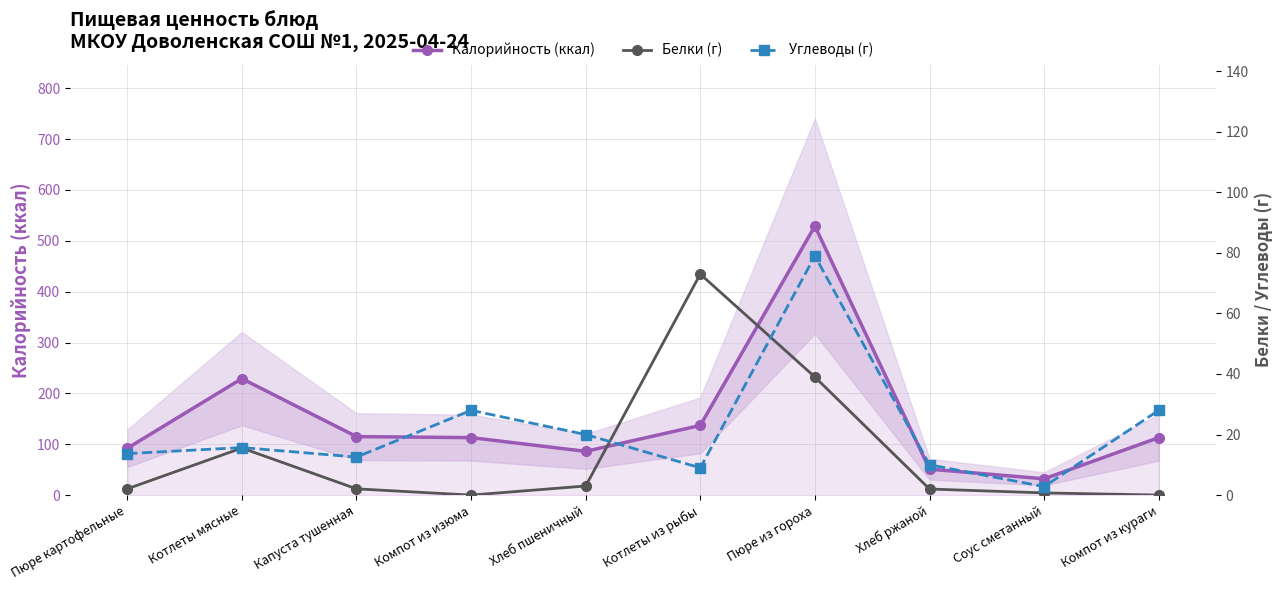

True or false: Углеводы (г) has more than 2 interior local peaks.

True